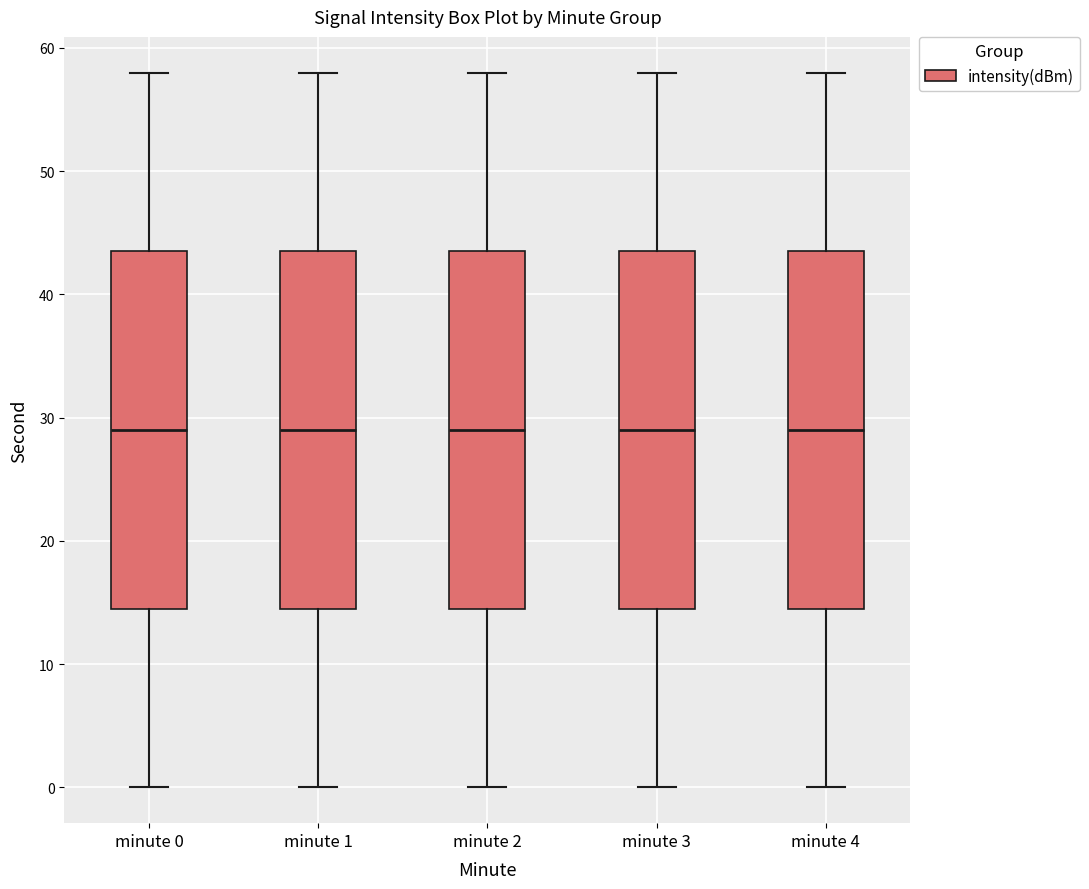

Reading left to right, read every box against the y-axis: the position of its median line, the range the box covers, and the ends of its whiskers. The values are not printed on the chart, so give them approximately, as read against the axis.

minute 0: median 29, box 15 to 44, whiskers 0 to 58
minute 1: median 29, box 15 to 44, whiskers 0 to 58
minute 2: median 29, box 15 to 44, whiskers 0 to 58
minute 3: median 29, box 15 to 44, whiskers 0 to 58
minute 4: median 29, box 15 to 44, whiskers 0 to 58